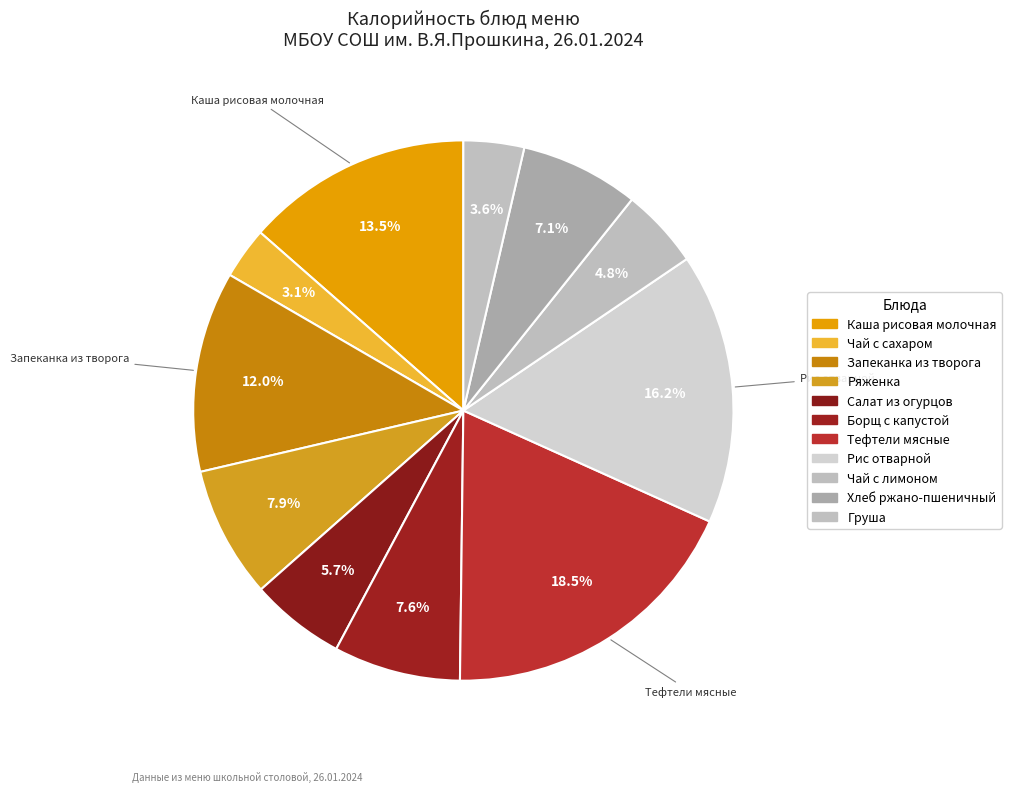

How many slices are in this pie chart?

11